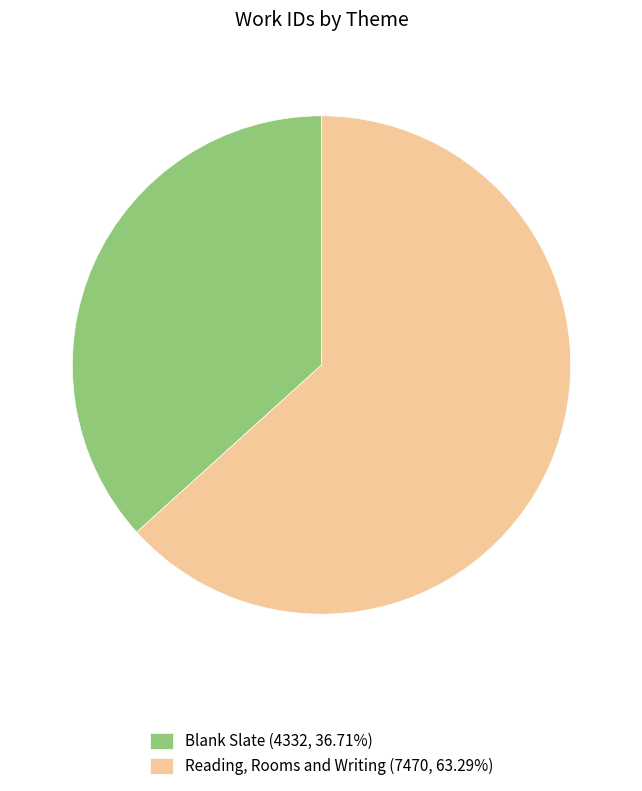

How many segments does this pie chart have?

2